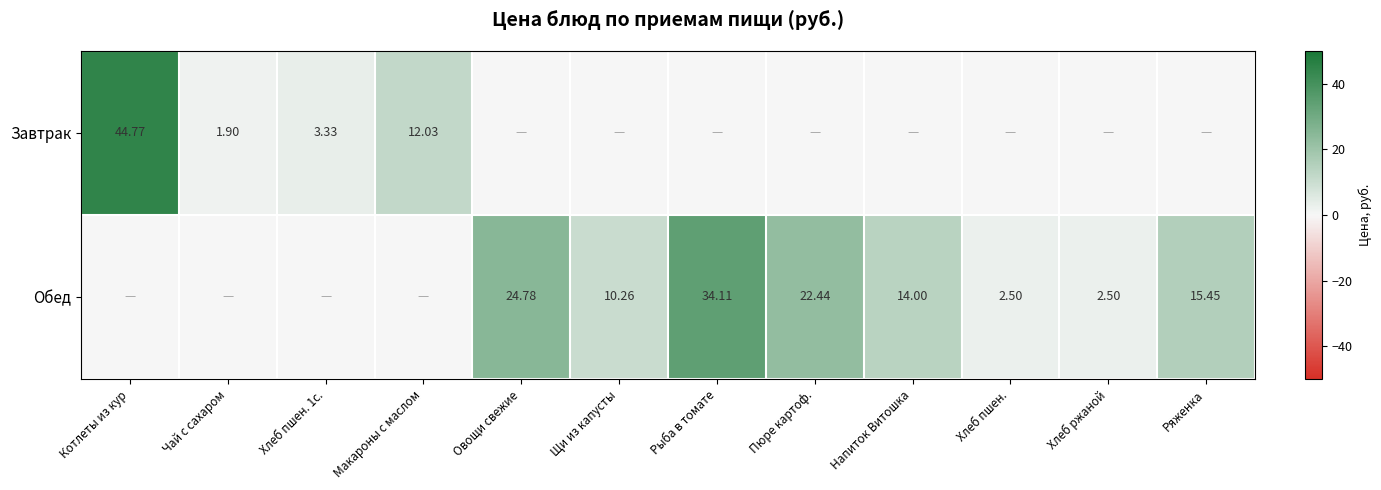

Where is Обед nearest to the value 17?

Ряженка